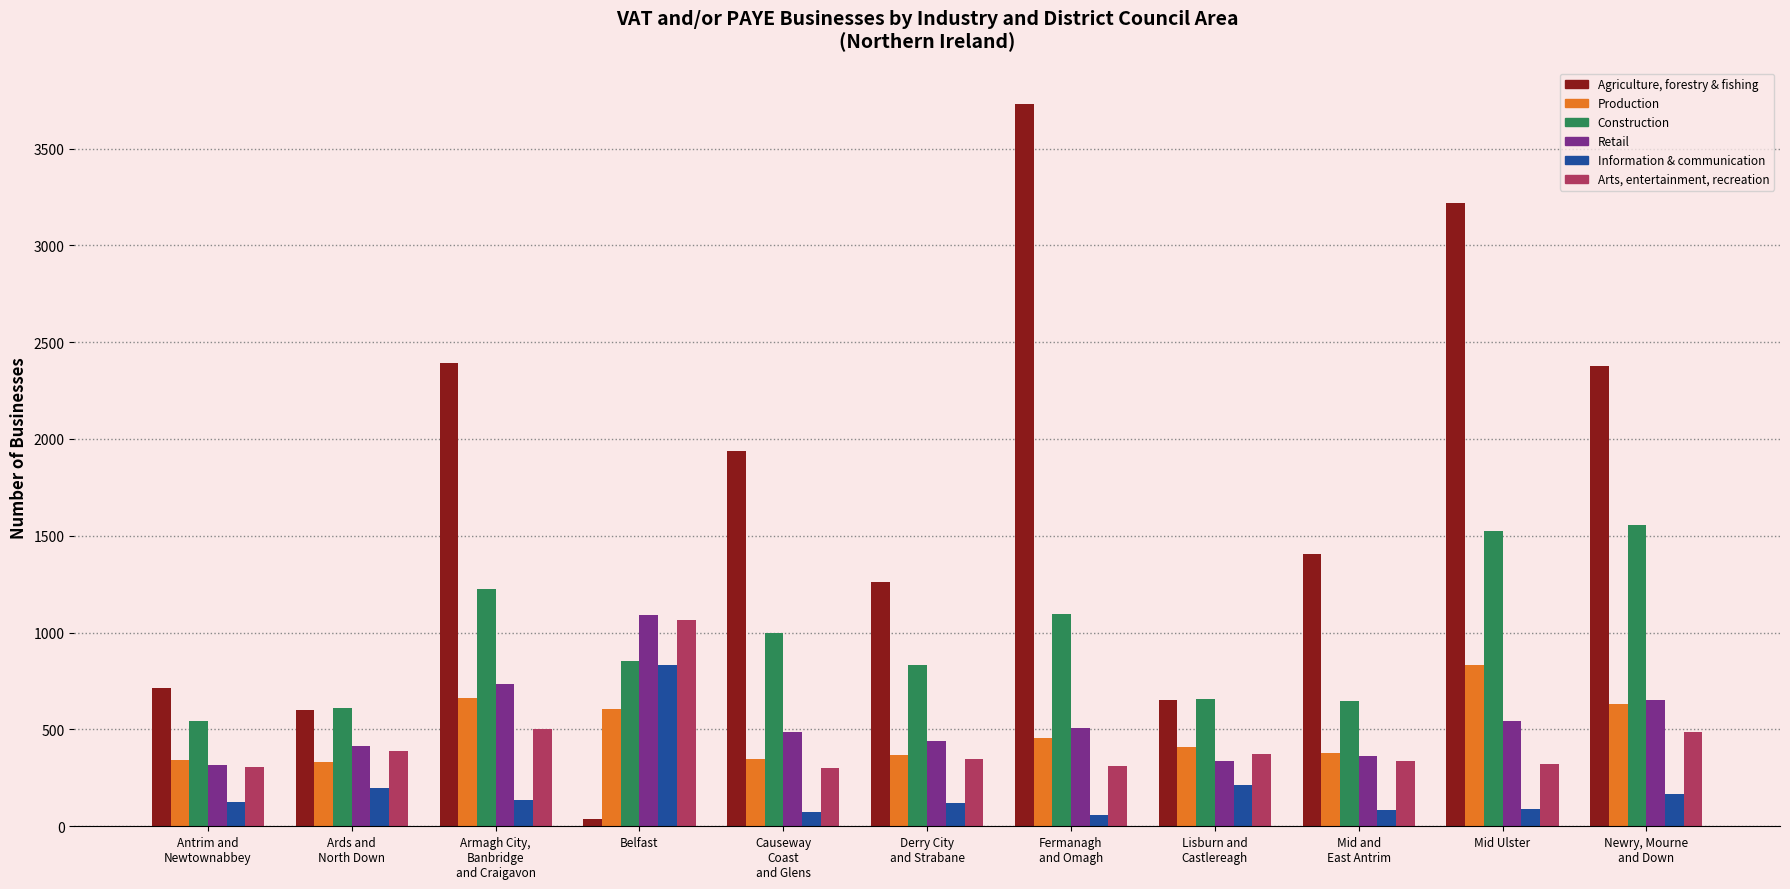

What is the label of the 11th bar from the right?

Antrim and
Newtownabbey